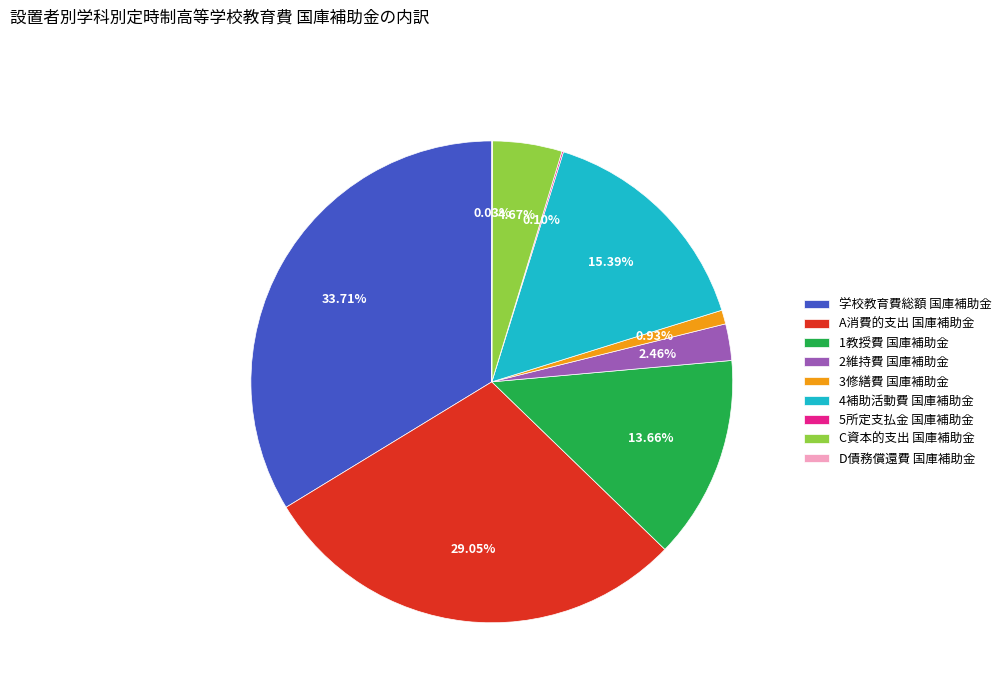

What is the ratio of the value at 学校教育費総額 国庫補助金 to the value at 4補助活動費 国庫補助金?

2.2